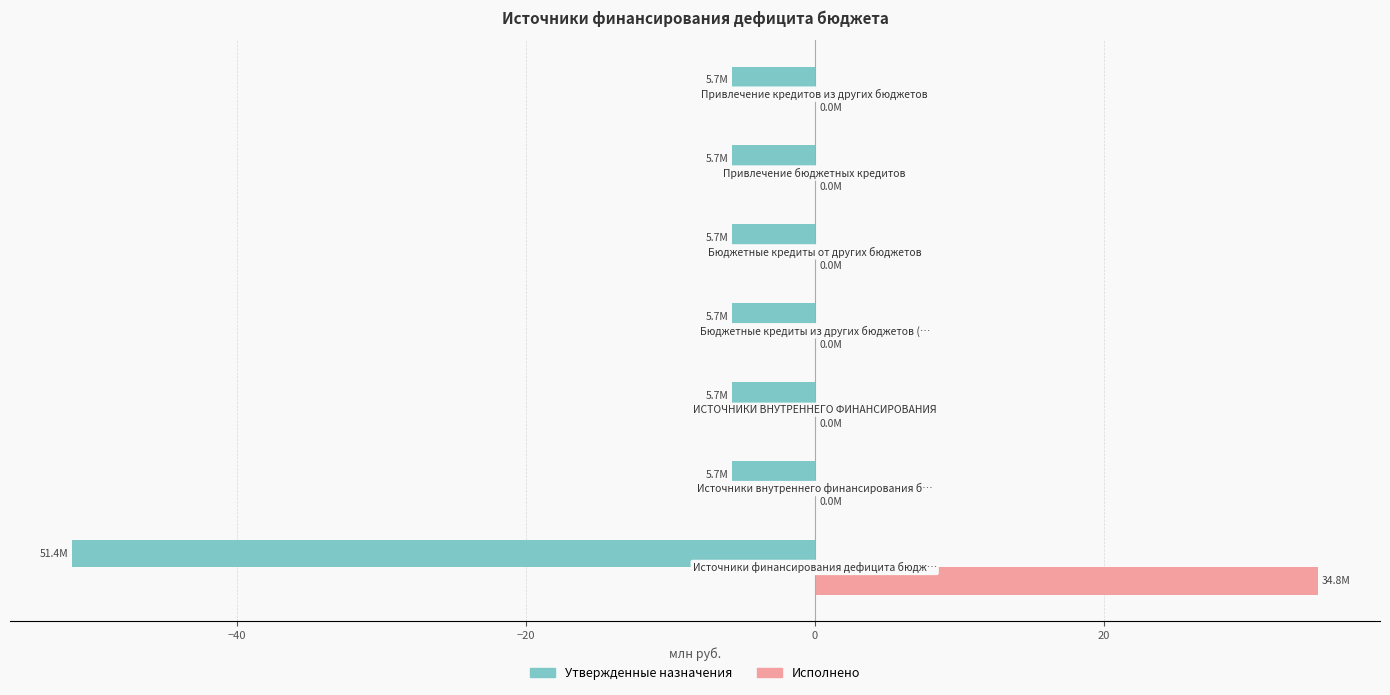

What is the greatest value displayed?

34.8